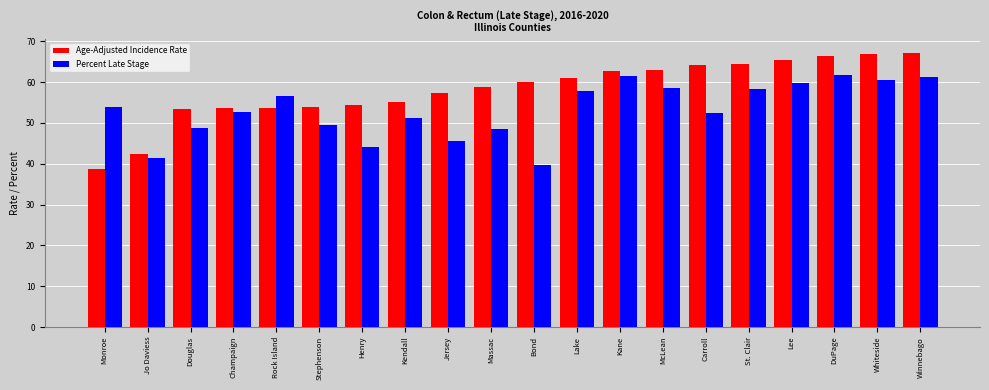

Are the bars grouped side by side (vs. stacked)?

Yes